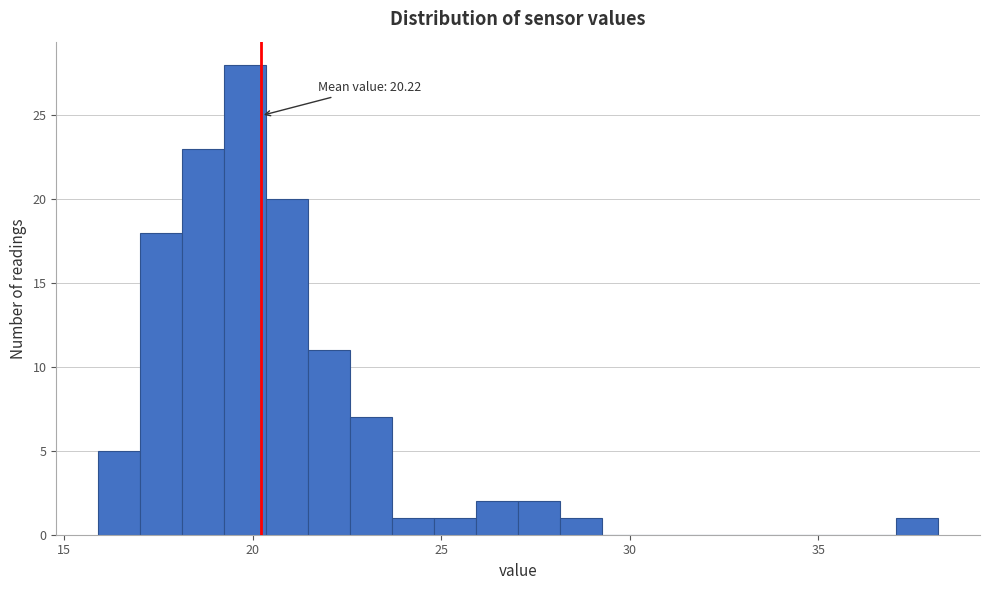

Around what value on the x-axis is the tallest bar? Give the approximate position of its centre, as read against the axis.

20.0